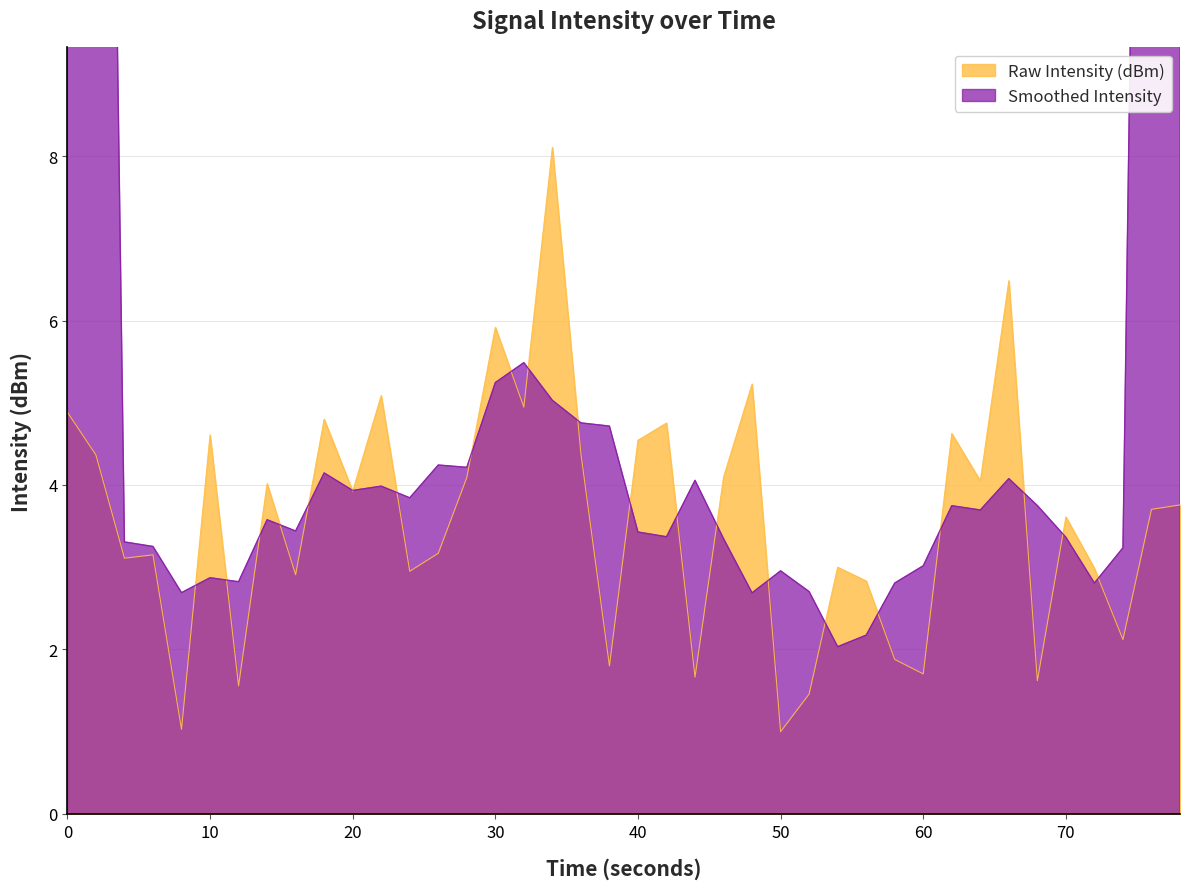

Count the number of categories in the chart.

40